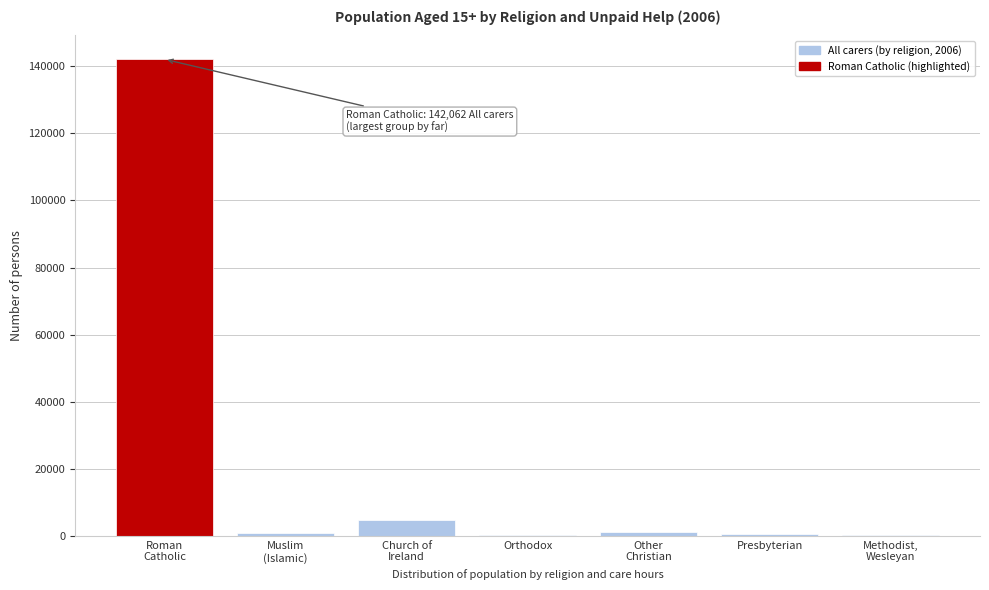

What is the greatest value displayed?

142062